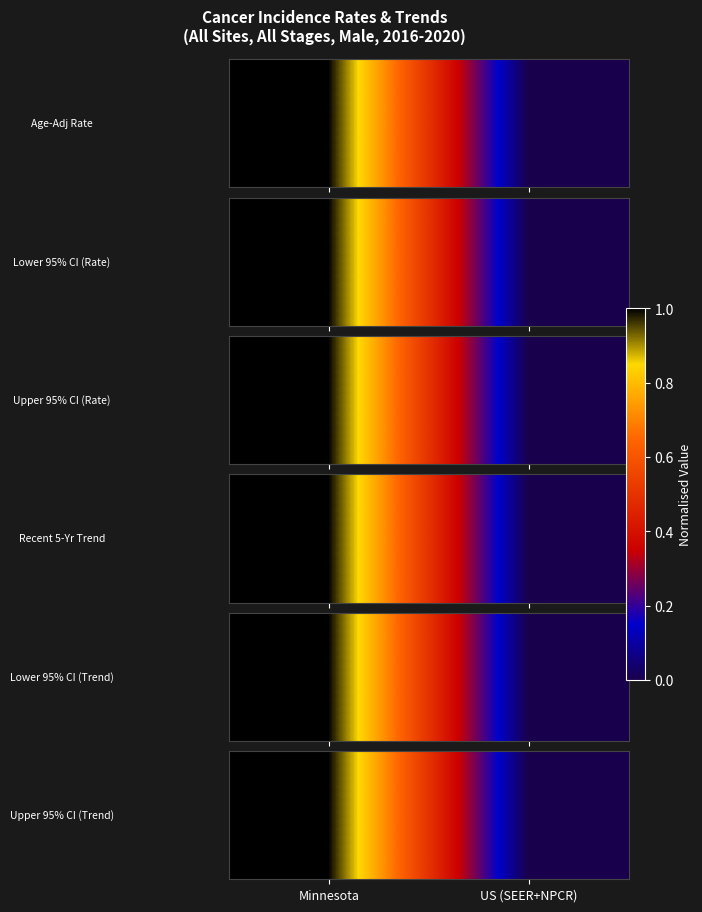

At which category does the chart reach its peak across all series?

Minnesota